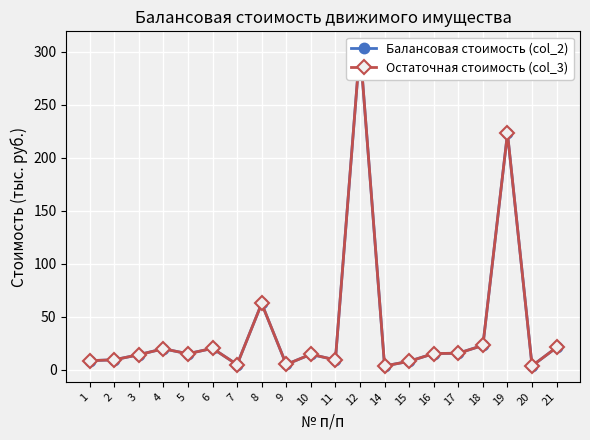

At which category is the sum across all series the highest?

12